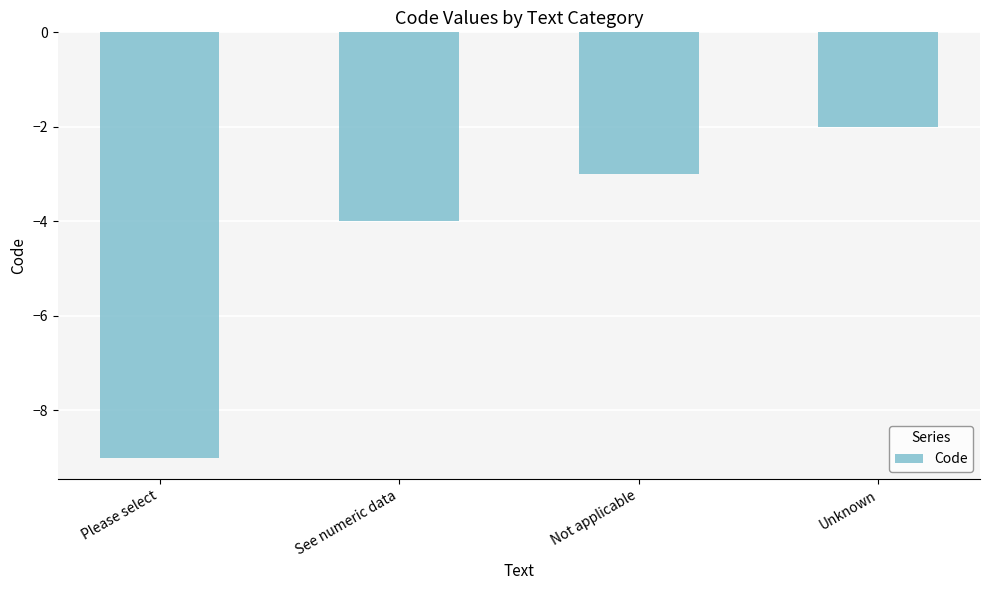

What is the label of the 1st bar from the right?

Unknown